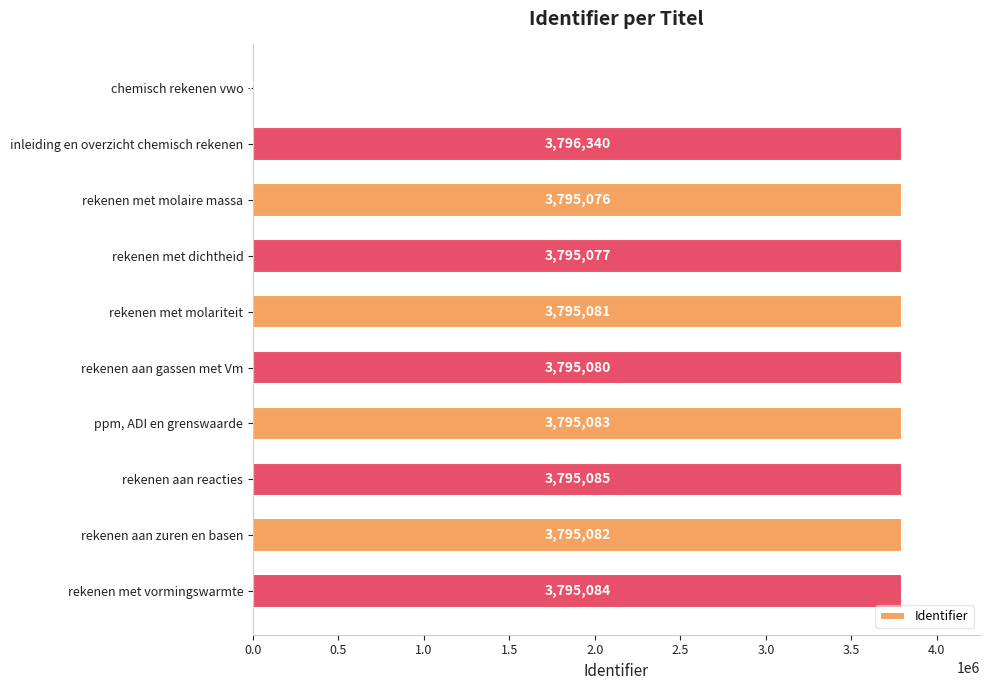

How many series are shown in this chart?

1